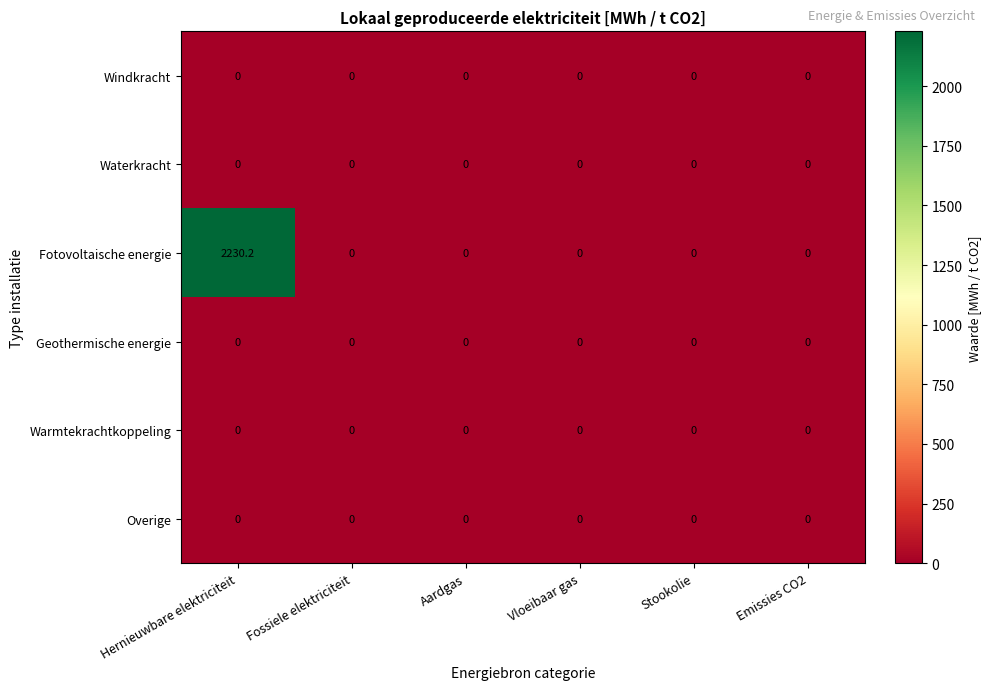

Which series changed the most between Hernieuwbare elektriciteit and Fossiele elektriciteit?

Fotovoltaische energie